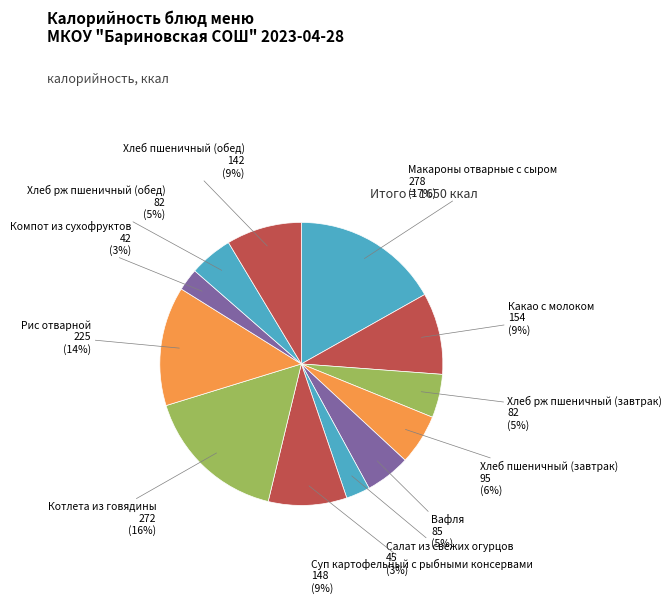

True or false: Хлеб рж пшеничный (завтрак) accounts for 5% of the total.

True